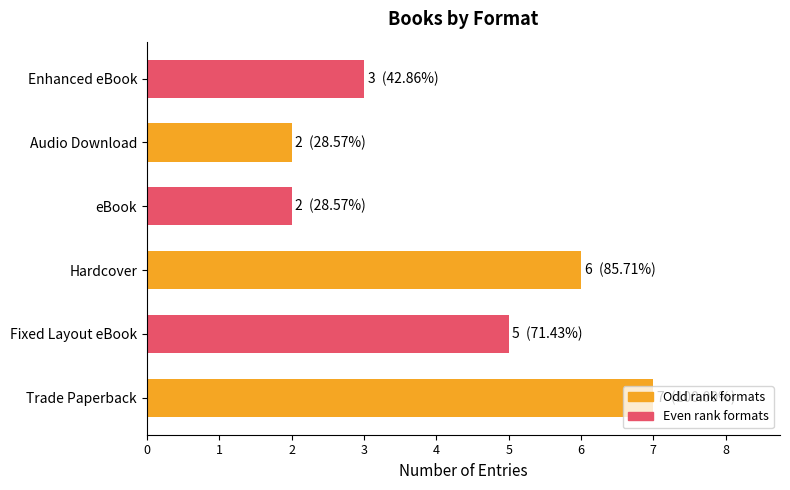

Approximately how many times larger is the value at Enhanced eBook compared to Trade Paperback?

0.4